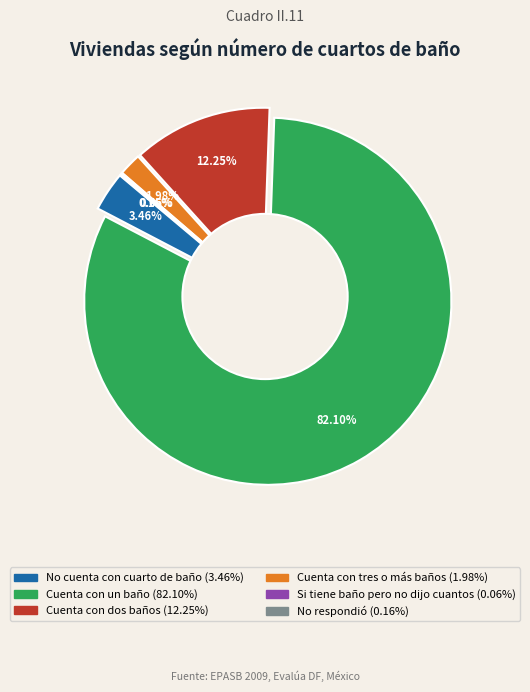

Which has a higher value, Si tiene baño pero no dijo cuantos or Cuenta con tres o más baños?

Cuenta con tres o más baños